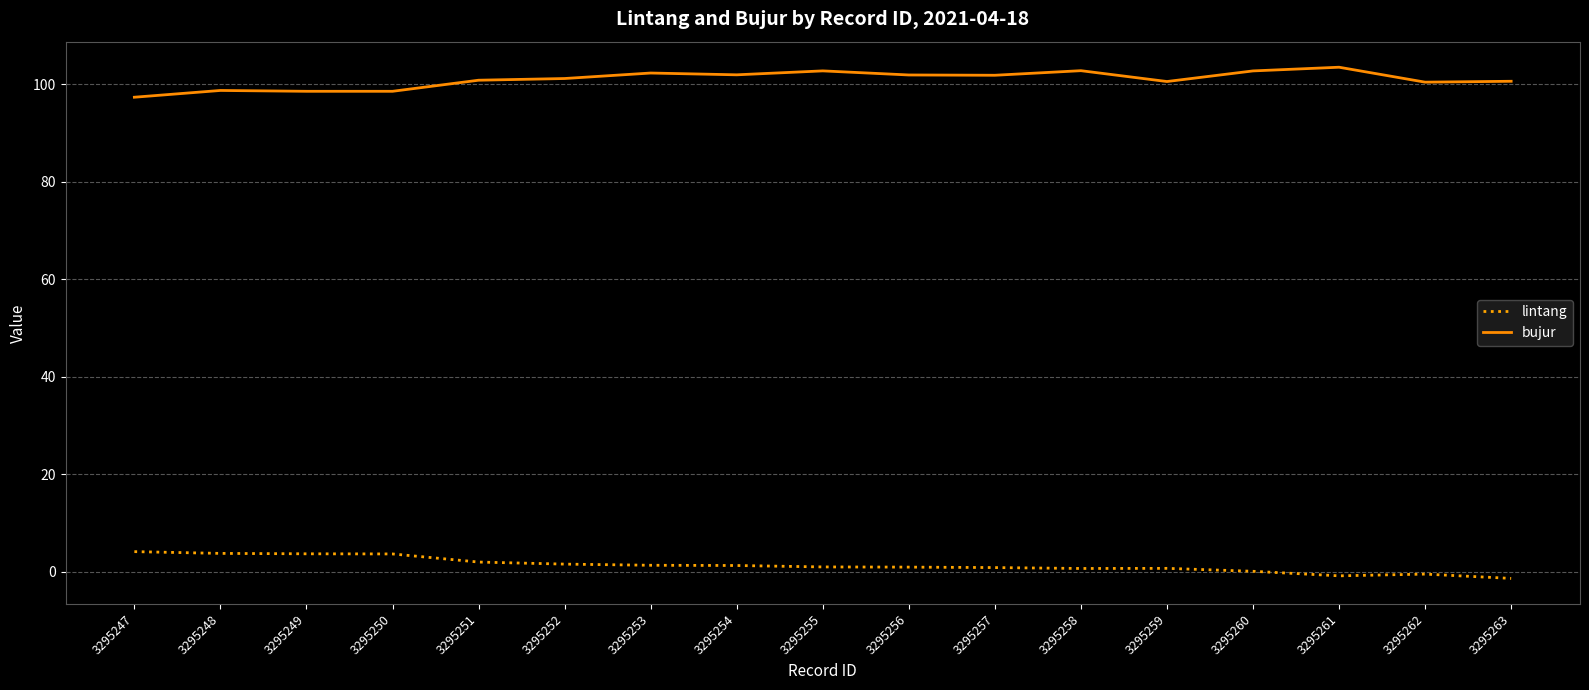

Is this an area chart (filled region under the line)?

No